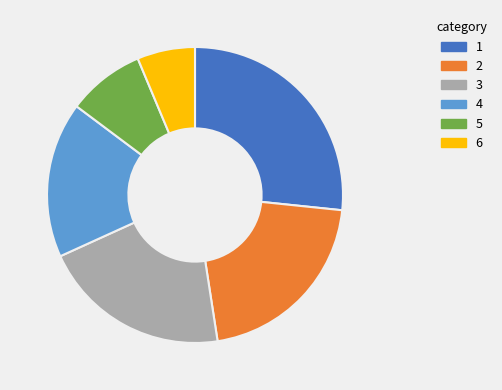

Is there a majority slice in this chart?

No